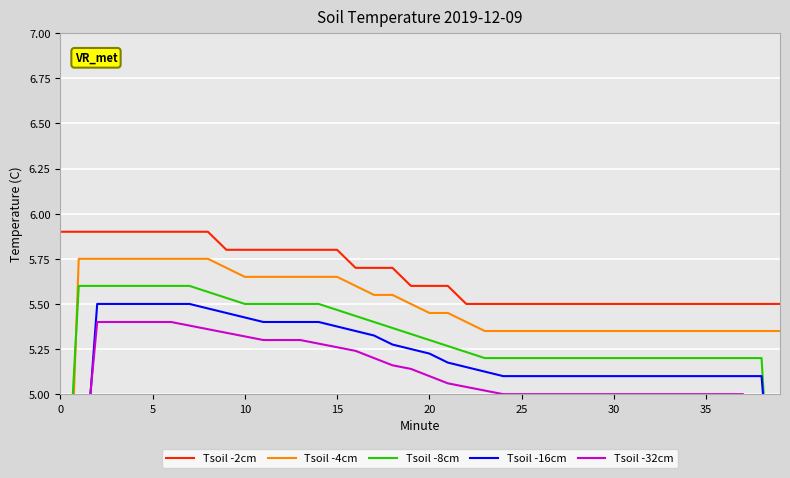

The value of Tsoil -2cm at 30 is 2.1. True or false?

False